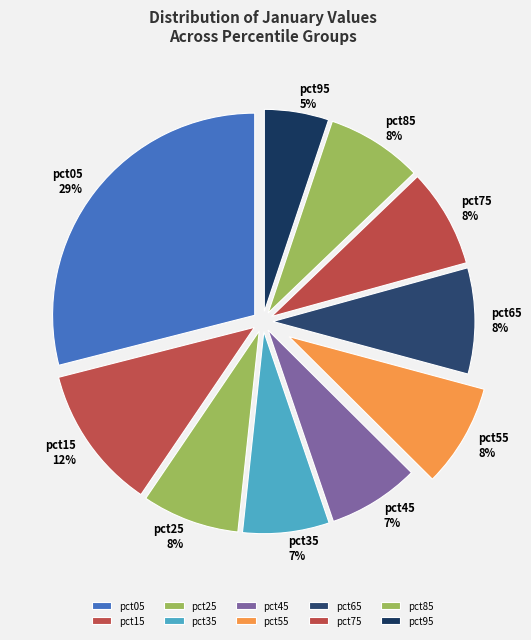

To the nearest percent, what is the average slice percentage?

10%